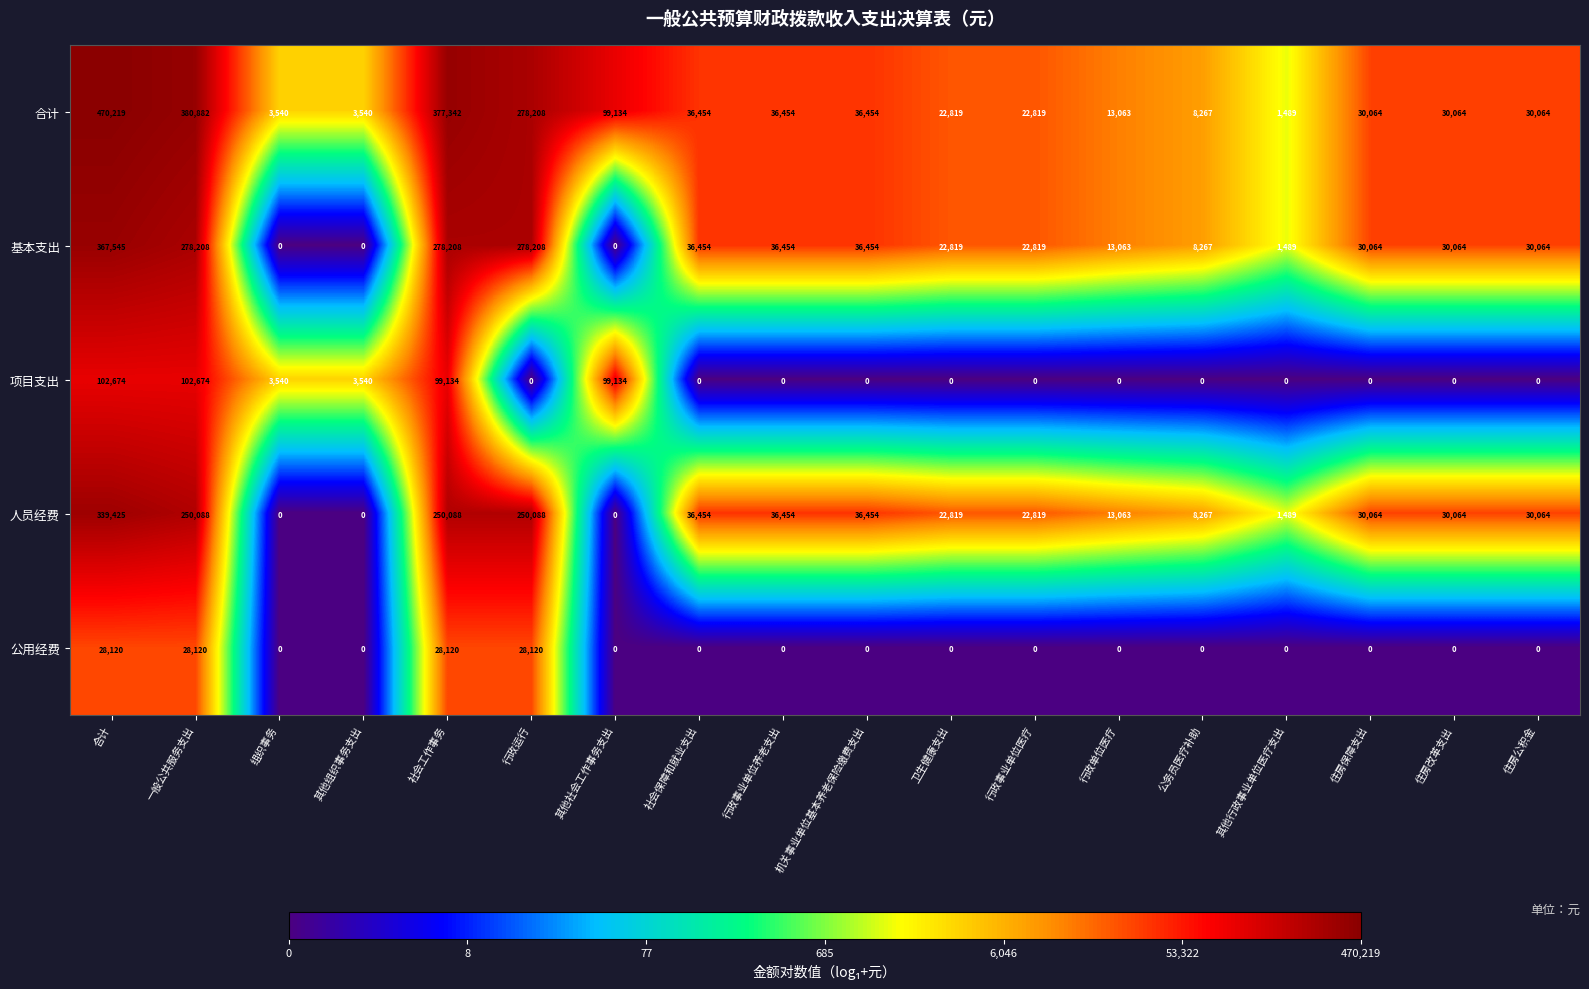

The 基本支出 series shows 15523 at 住房公积金. True or false?

False